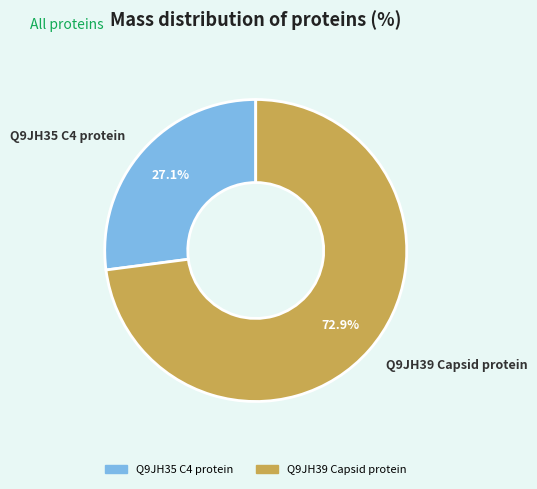

Does Q9JH39 Capsid protein represent more than half of the total?

Yes